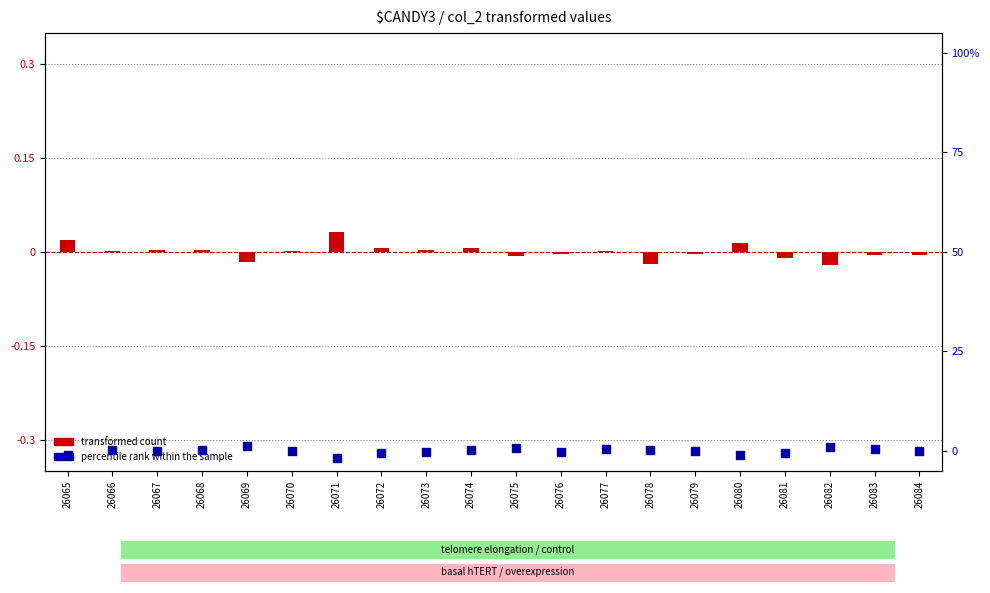

At which category is the sum across all series the highest?

26069